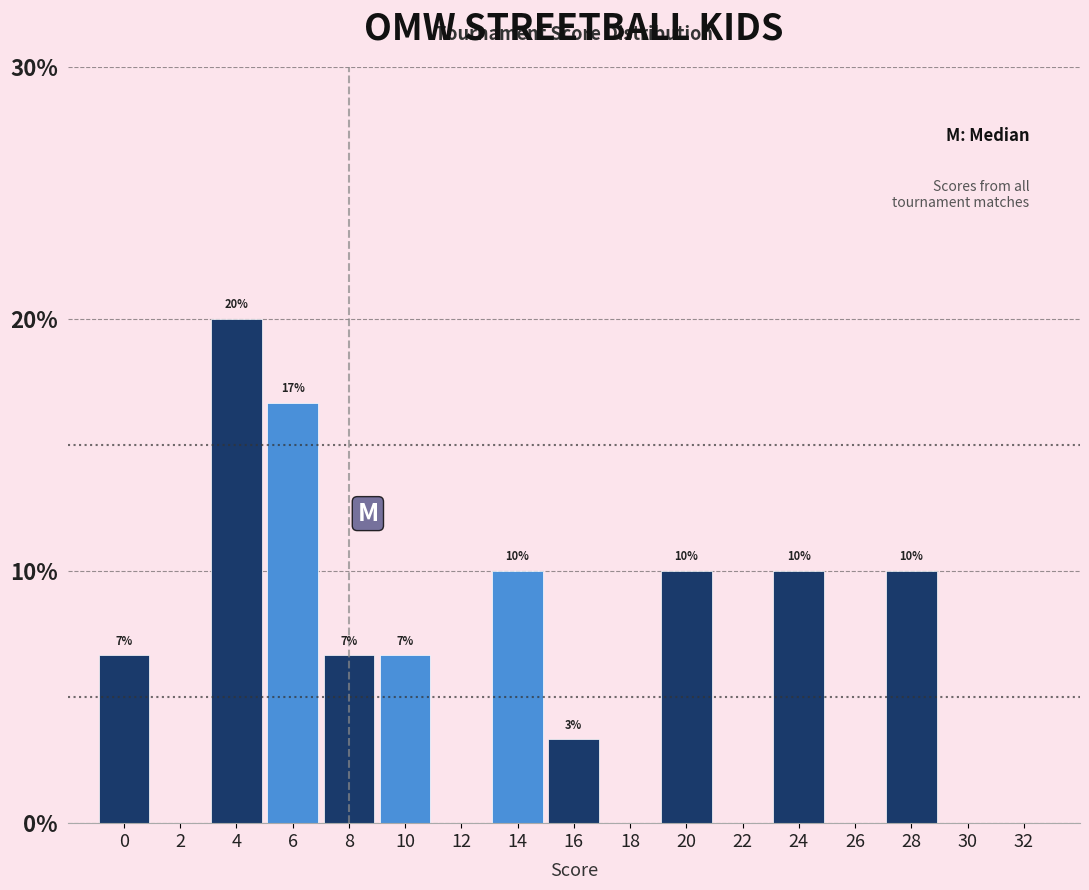

What is the greatest value displayed?

20.0